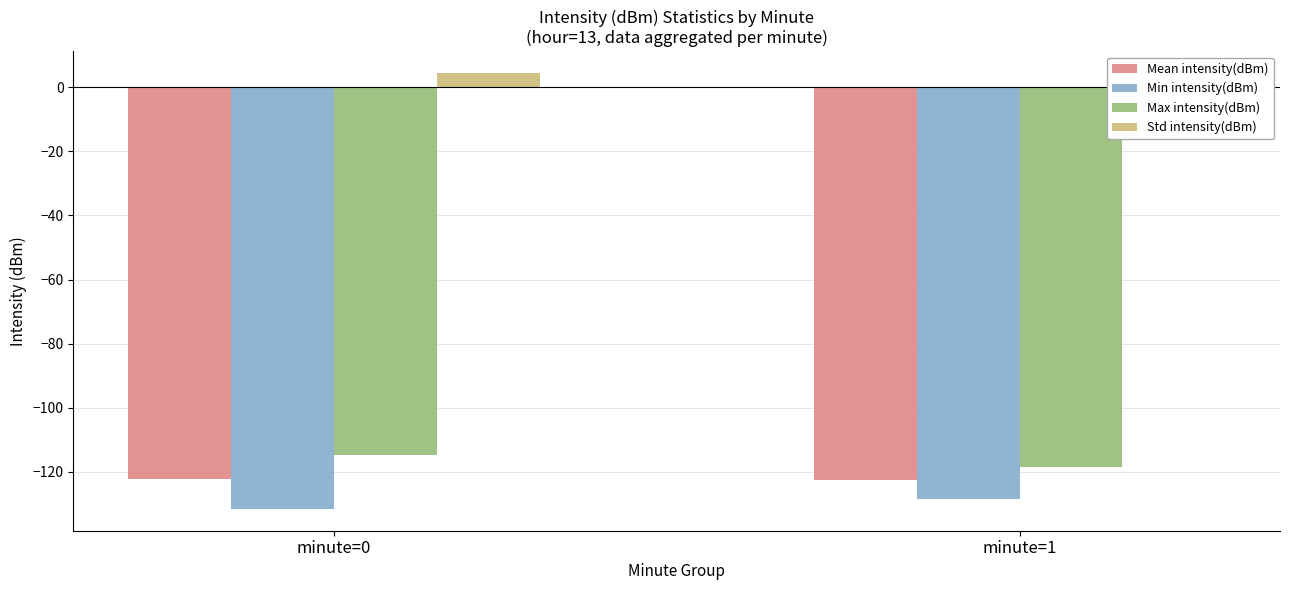

What is the value of the Mean intensity(dBm) bar at the 1st from the left?

-122.3